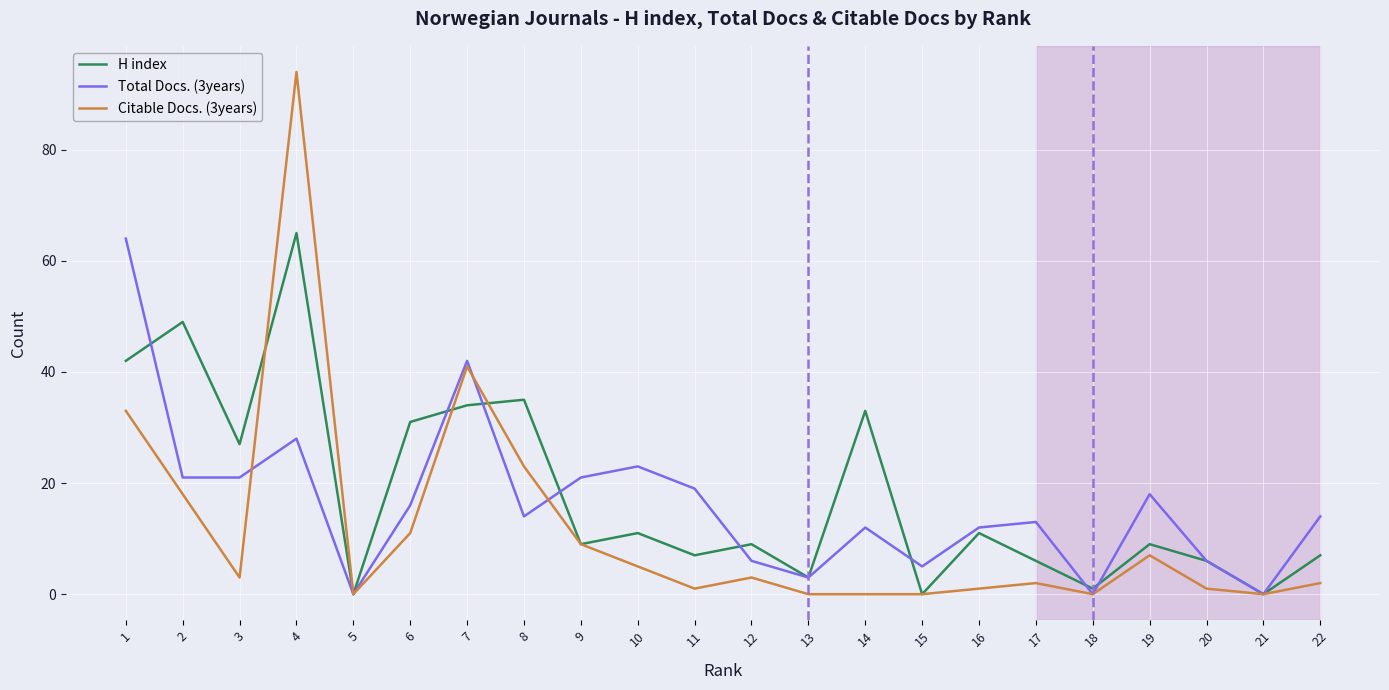

Is the value of H index at 10 greater than the value of Total Docs. (3years) at 21?

Yes